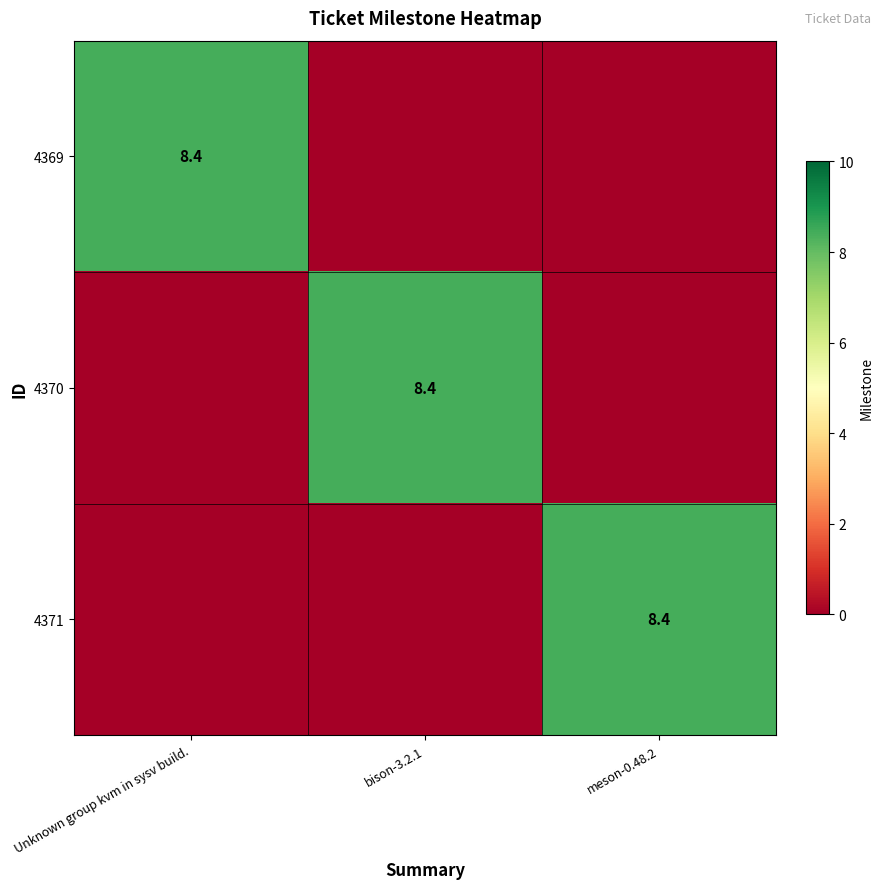

Which label corresponds to the largest value in the chart?

Unknown group kvm in sysv build.